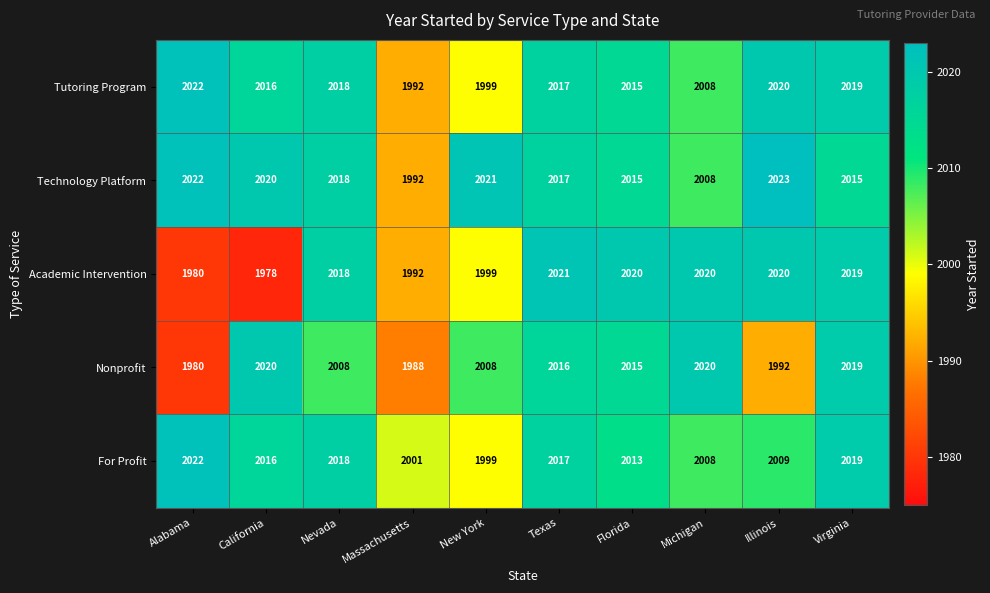

Which label corresponds to the largest value in the chart?

Illinois